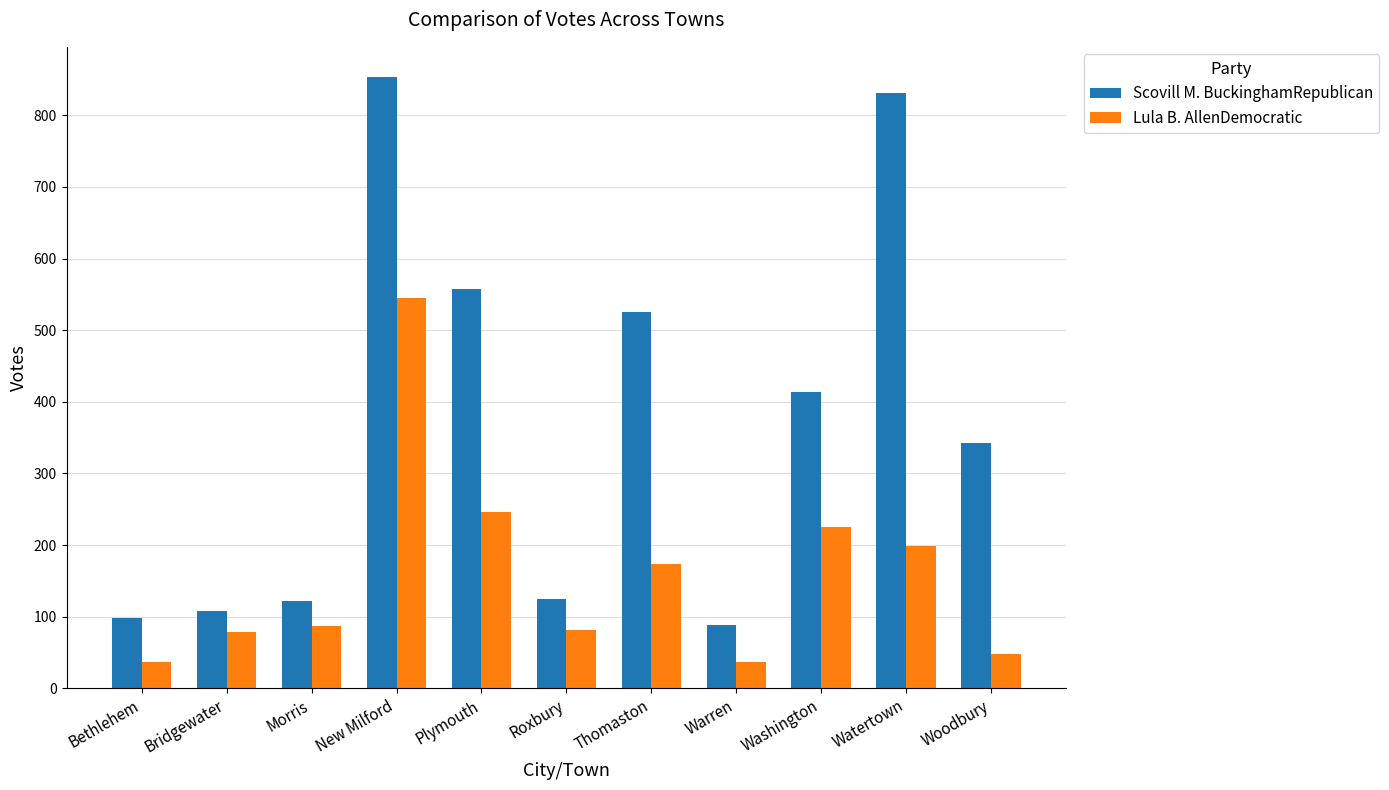

What is the difference between the Lula B. AllenDemocratic values at Bethlehem and Thomaston?

136